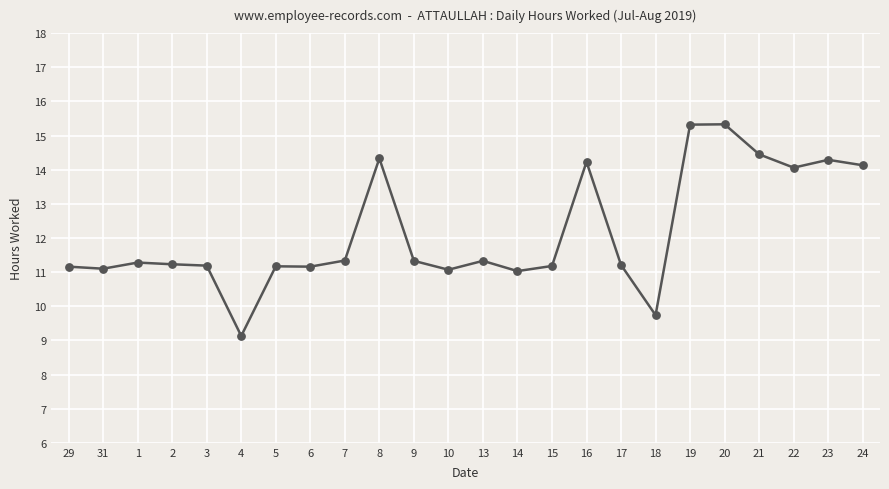

Which has a higher value, 5 or 21?

21